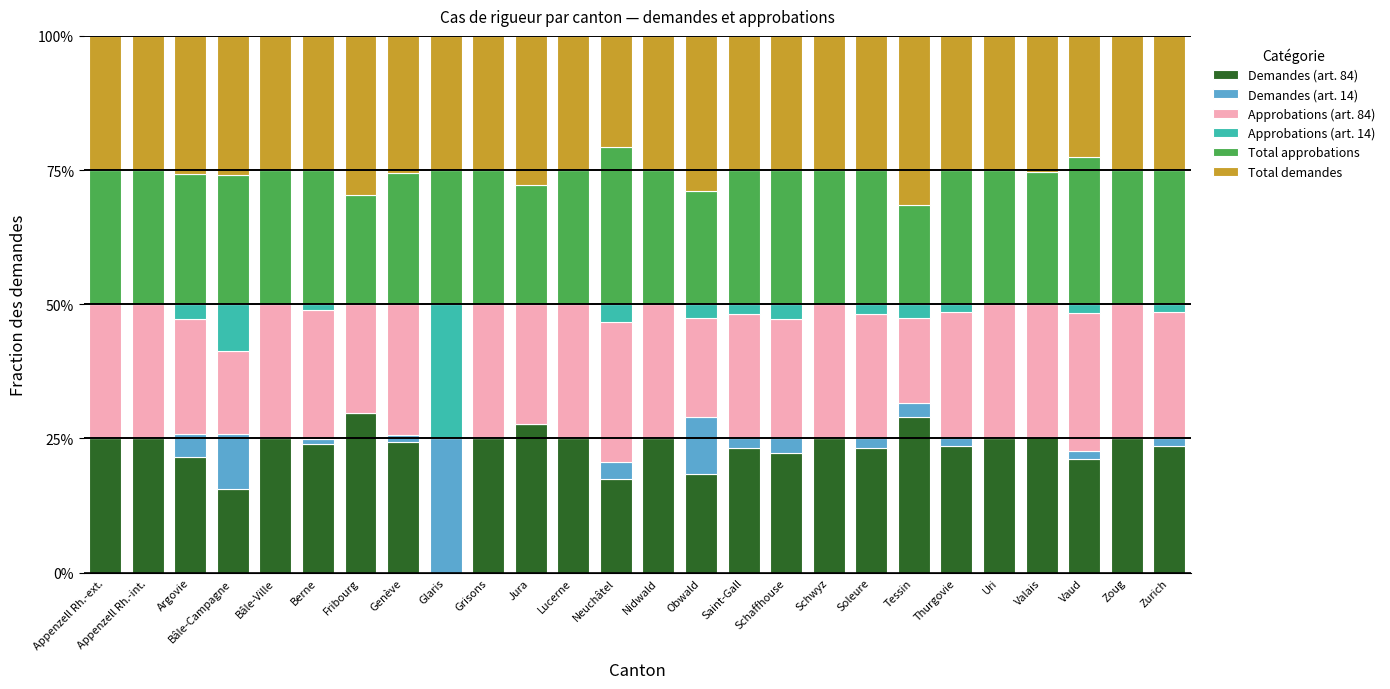

What is the highest value of the Demandes (art. 84) series?

29.7